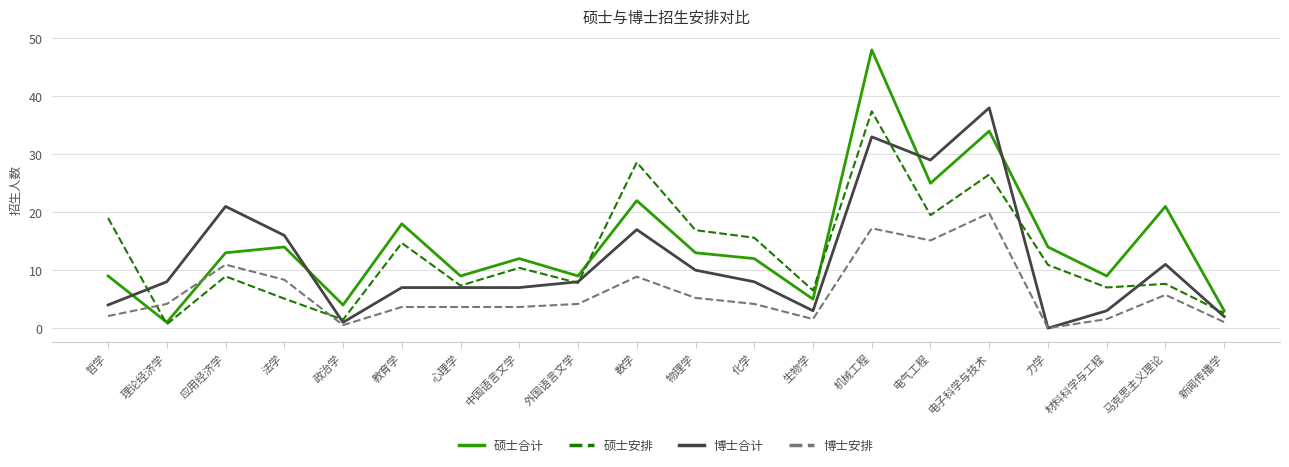

Rank the series by their maximum value, from lowest to highest.

博士安排, 硕士安排, 博士合计, 硕士合计